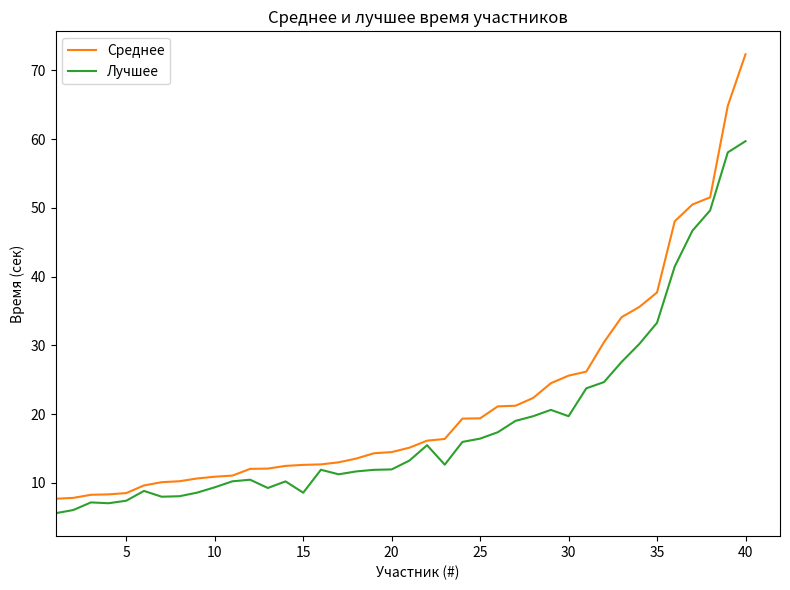

Which series has the widest spread of values?

Среднее